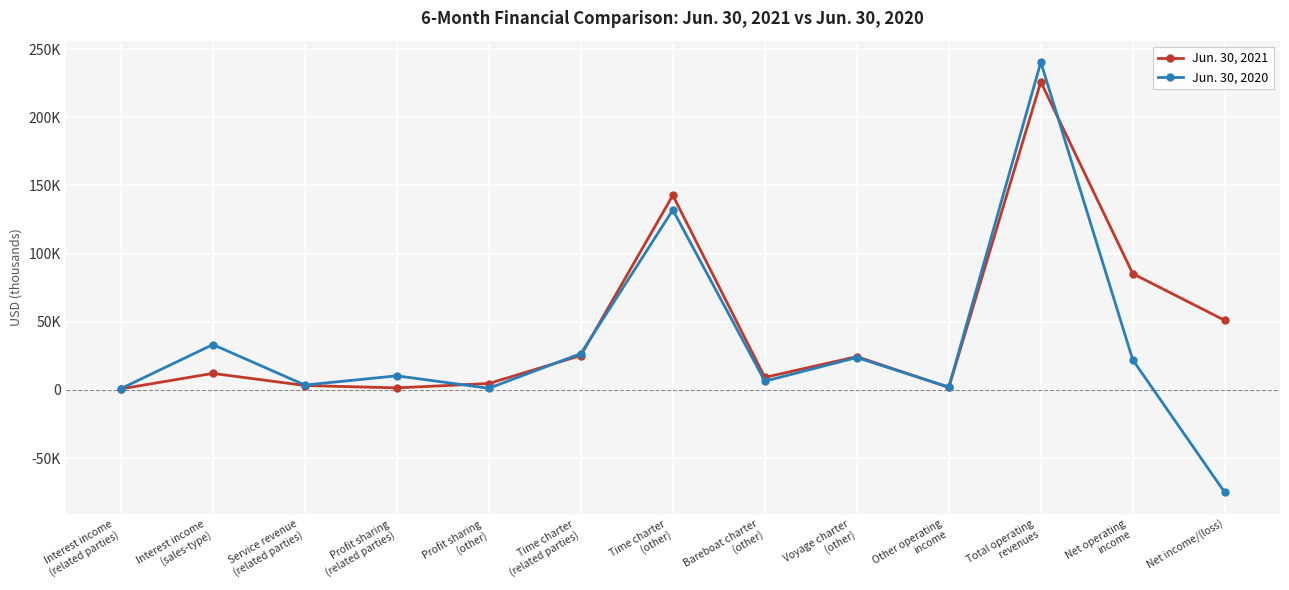

True or false: Jun. 30, 2020 has more than 0 points higher than both neighbors.

True